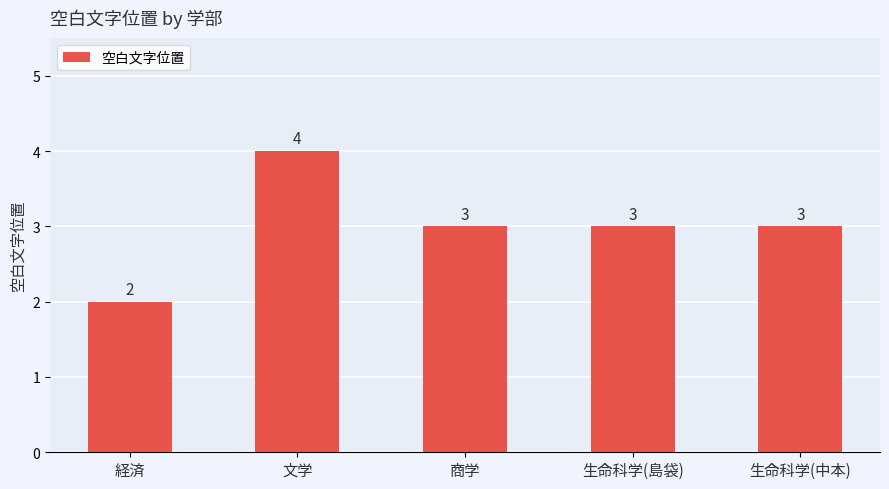

The chart shows a value of 4 at 文学. True or false?

True